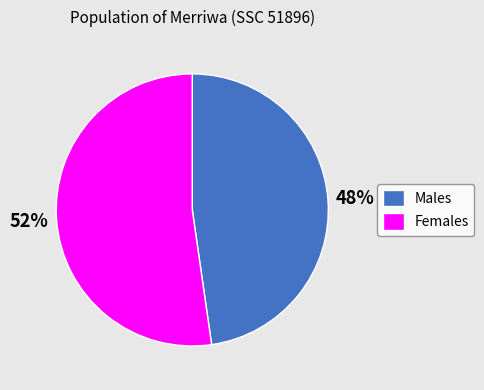

Which has a higher value, Males or Females?

Females